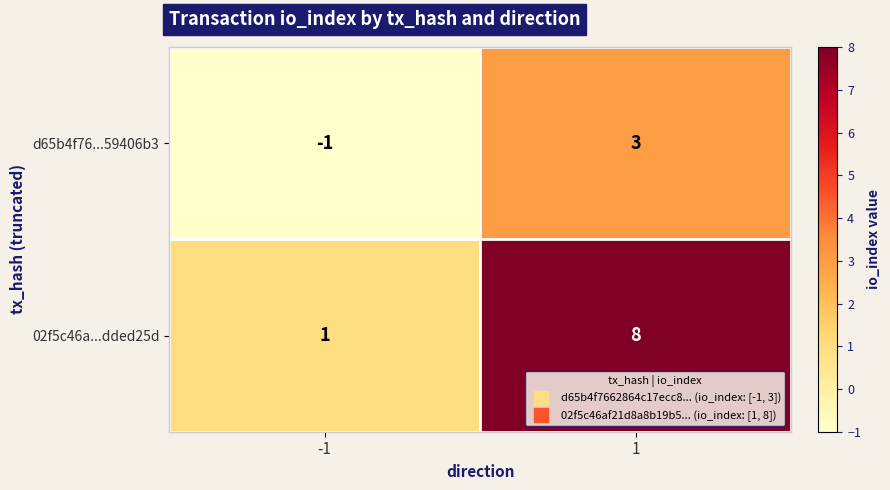

List the series in order of their overall mean, lowest first.

d65b4f76...59406b3, 02f5c46a...dded25d